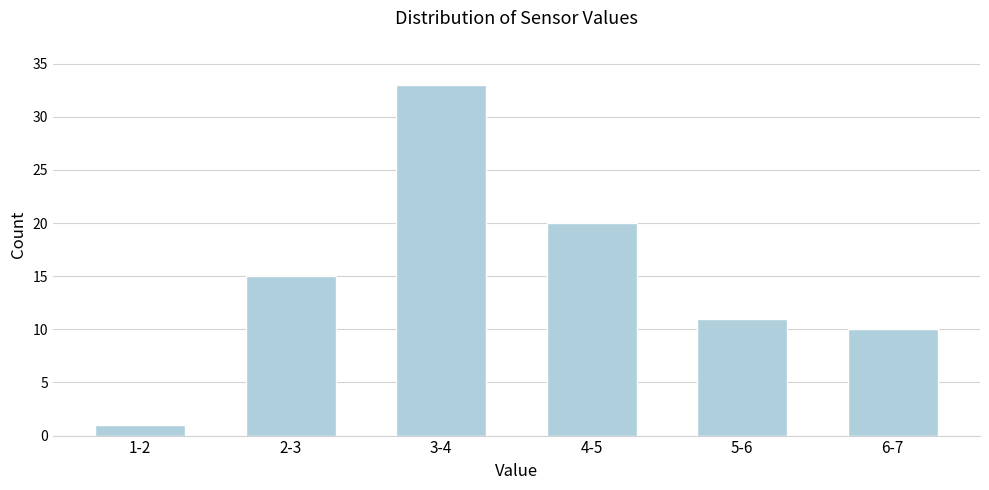

Reading left to right, what are all the values shown in this chart?

1	15	33	20	11	10